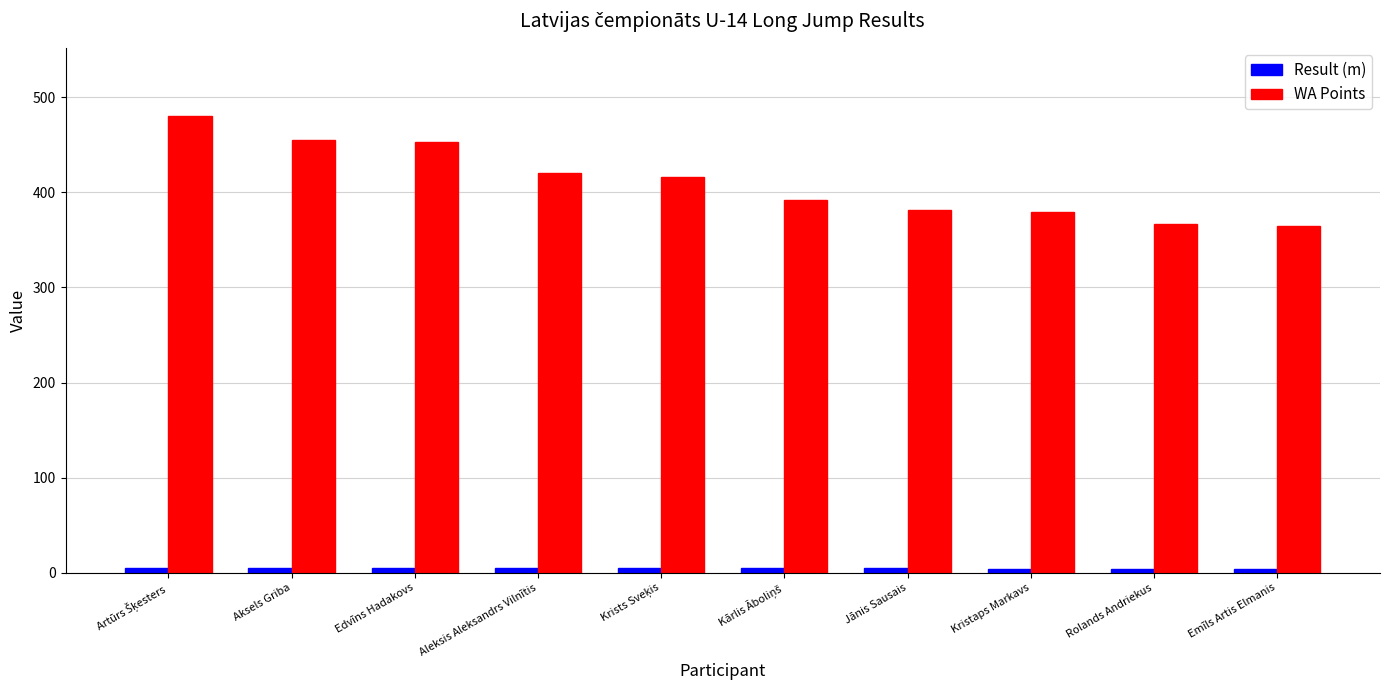

What is the greatest value displayed?

480.0